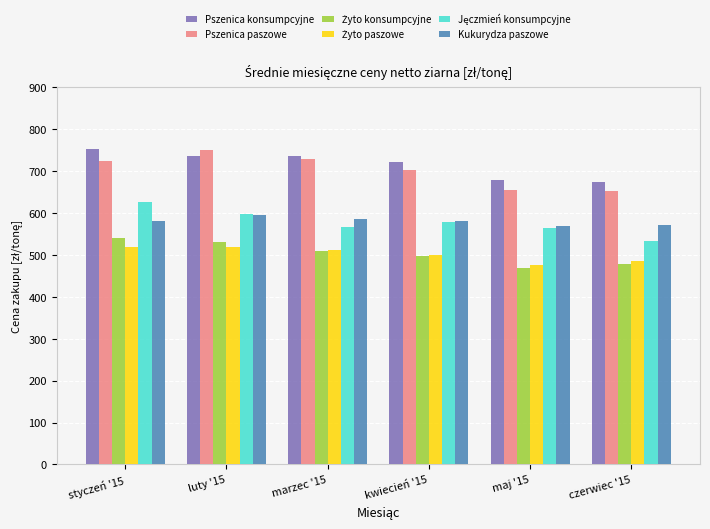

How many bars are there in each group?

6